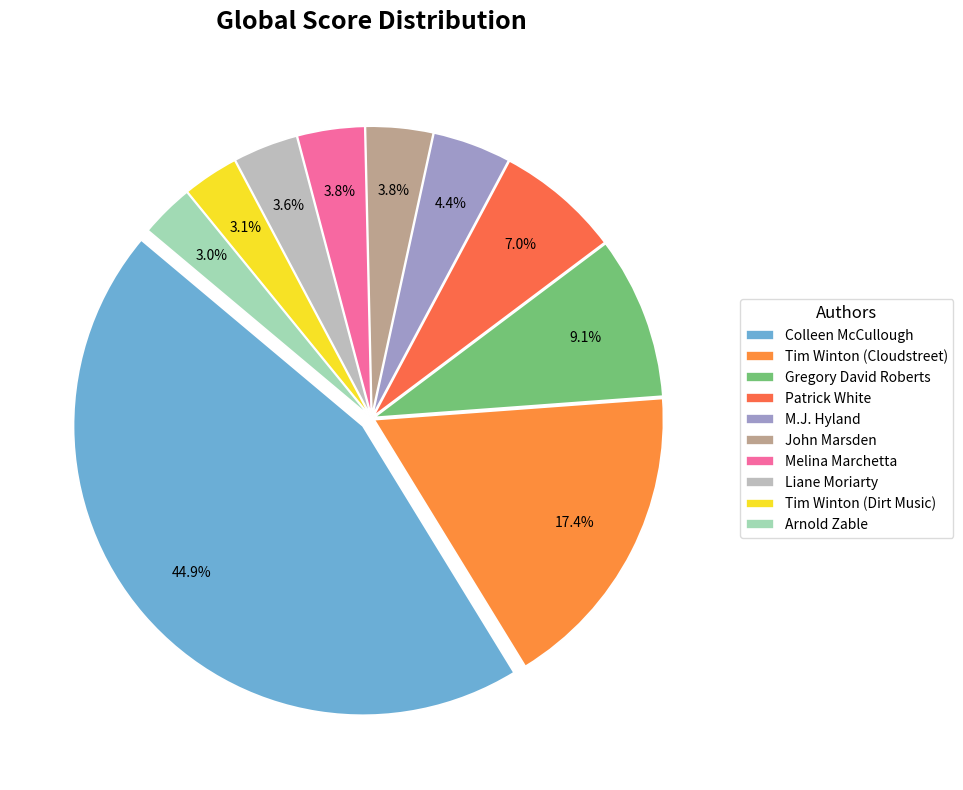

Does any single category account for the majority?

No